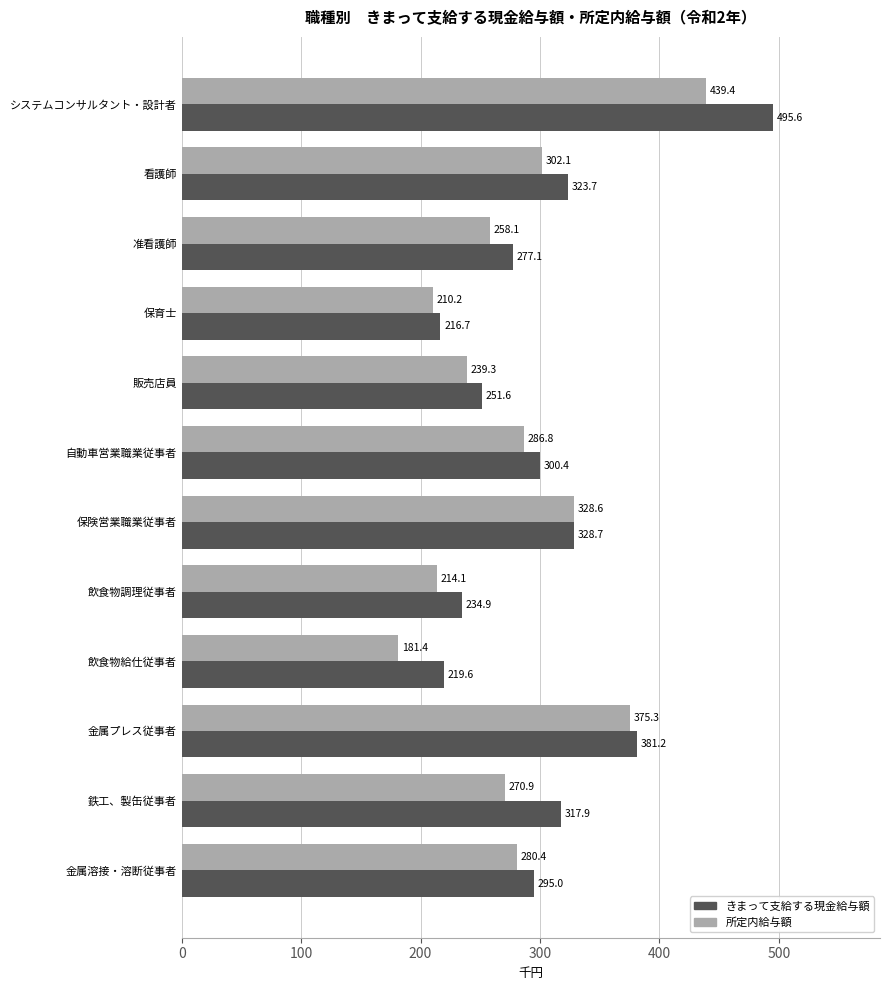

What are all the series names shown in the legend?

きまって支給する現金給与額, 所定内給与額